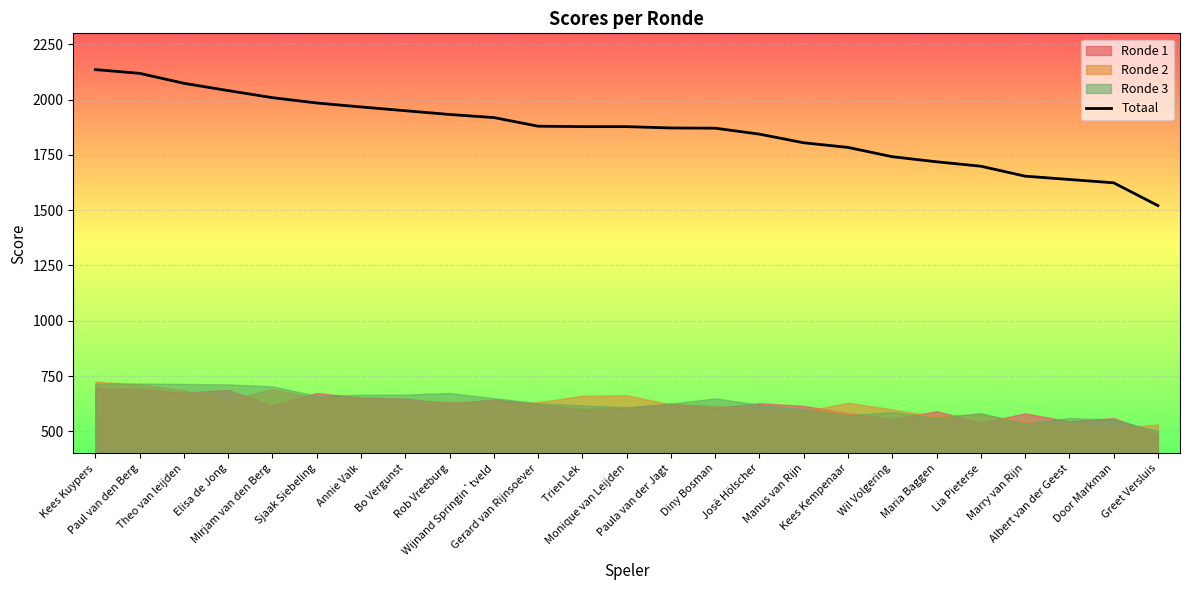

What is the maximum value shown in the chart?

2136